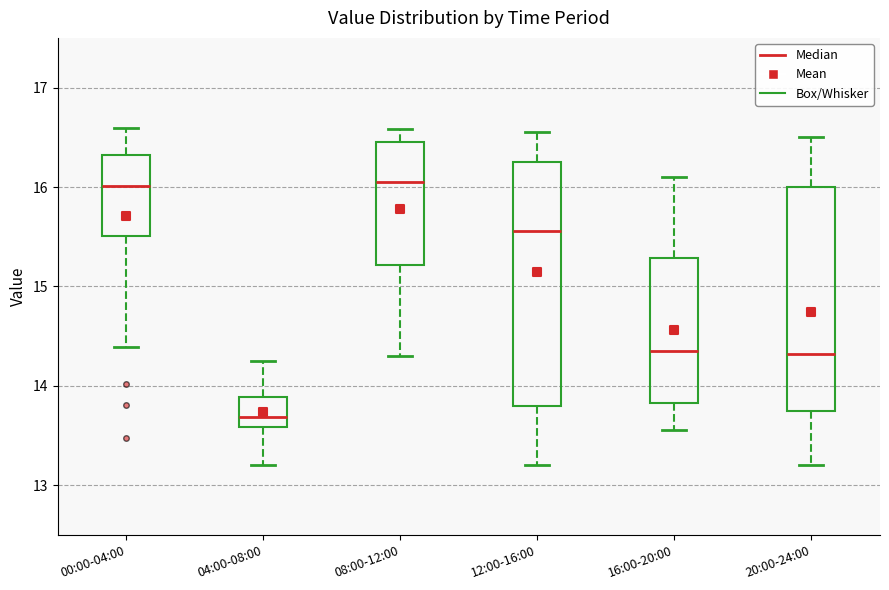

Where is the upper edge of the box for 16:00-20:00 on the y-axis? The values are not printed on the chart, so give them approximately, as read against the axis.

15.3